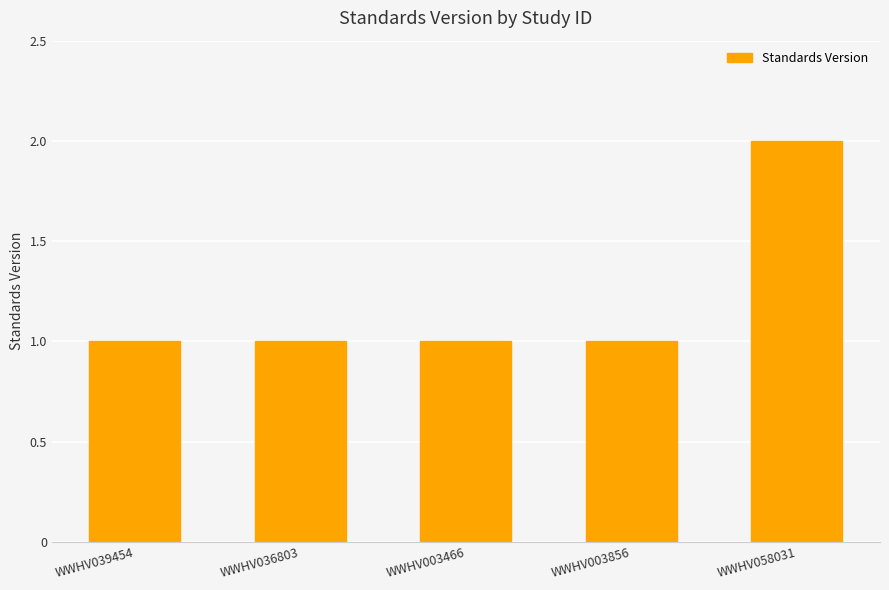

What is the label of the 5th bar from the right?

WWHV039454